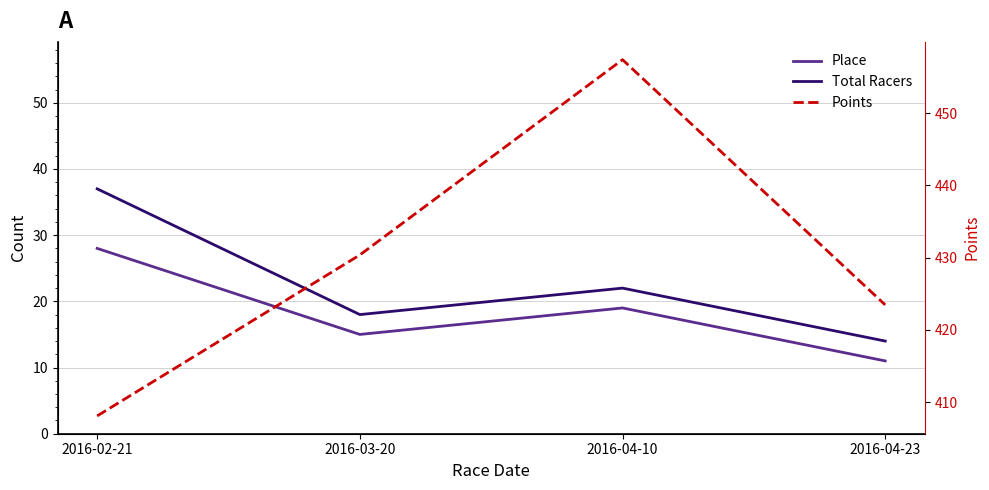

Reading right to left, list all the values displayed in this chart.

Place: 11.0	19.0	15.0	28.0
Total Racers: 14.0	22.0	18.0	37.0
Points: 423.5	457.4	430.4	408.1